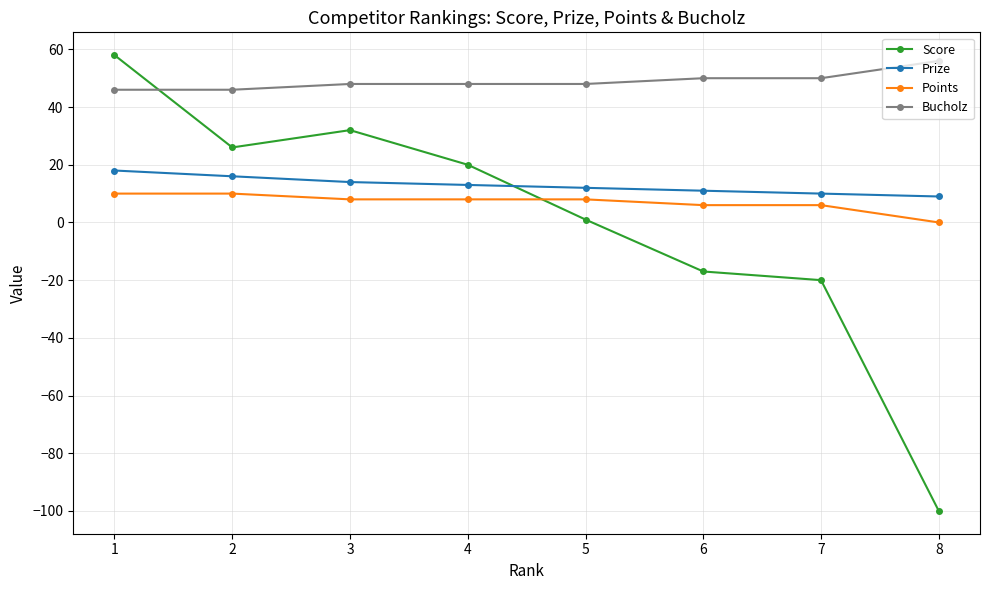

What is the value of the Bucholz point at the 1st from the left?

46